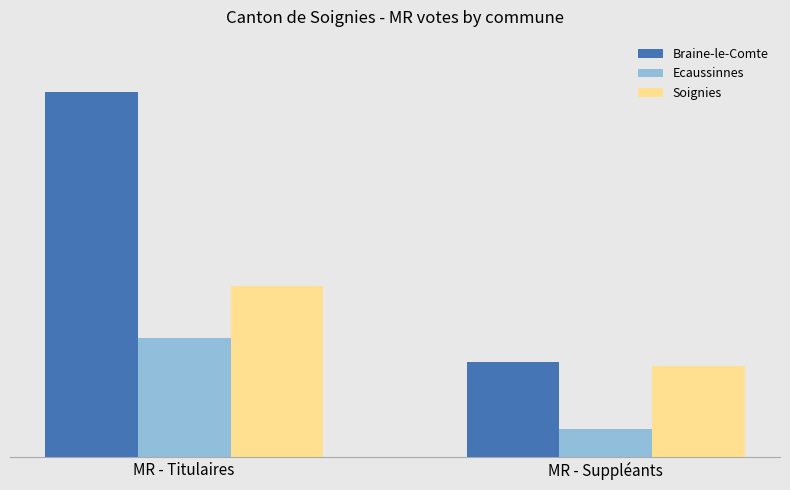

Are the bars horizontal?

No